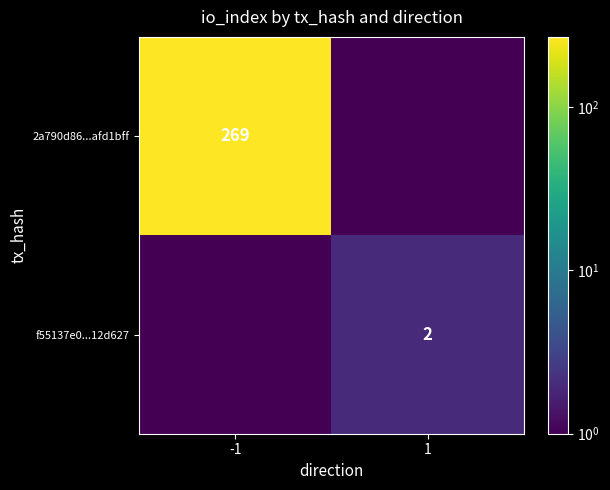

Is it true that 2a790d86...afd1bff equals 269.0 at -1?

True